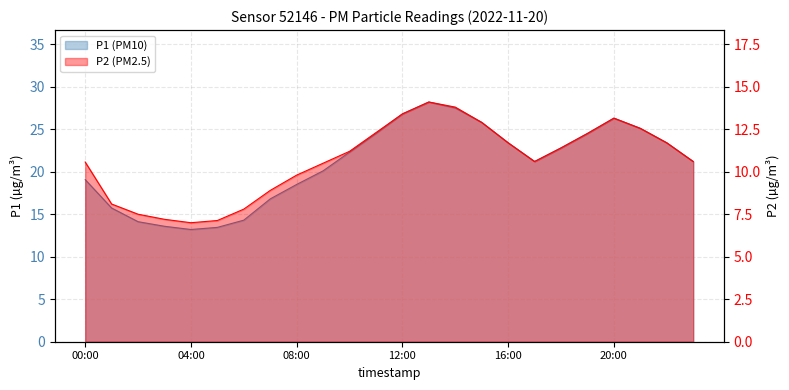

True or false: P1 has more than 0 interior local peaks.

True